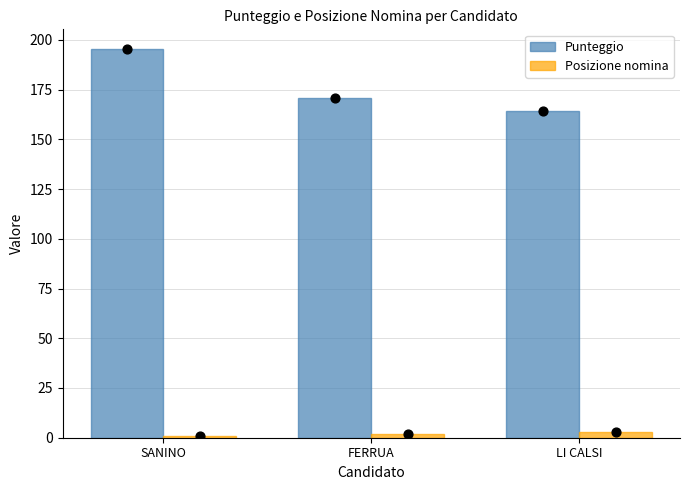

Which series reaches the maximum Y coordinate?

Punteggio